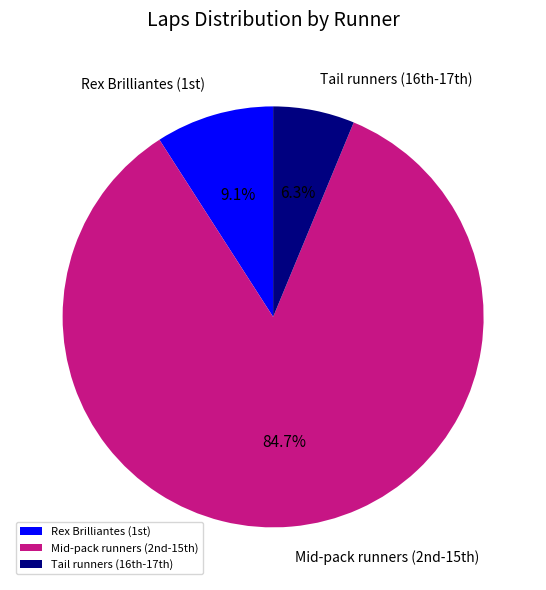

How many slices are in this pie chart?

3